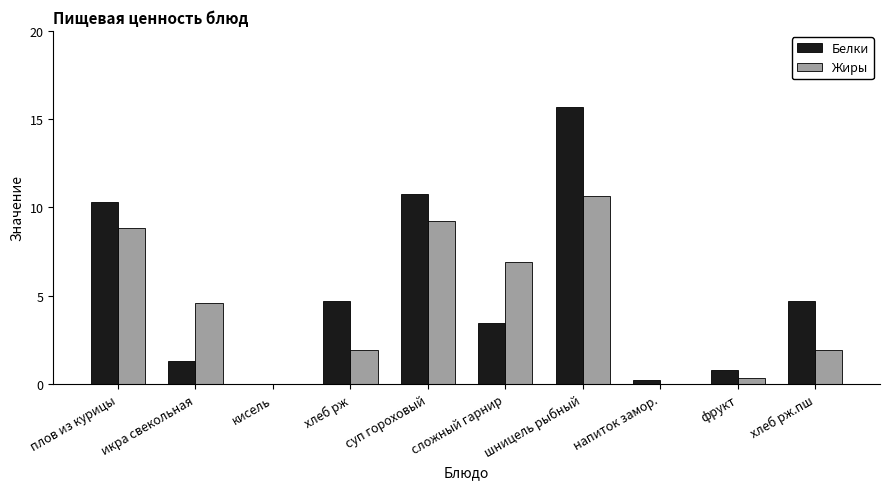

Which series changed the most between плов из курицы and хлеб рж.пш?

Жиры